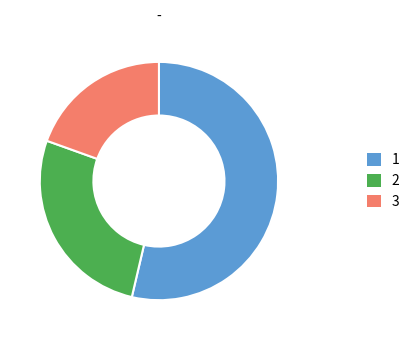

Is the sum of 3 and 2 greater than half?

No